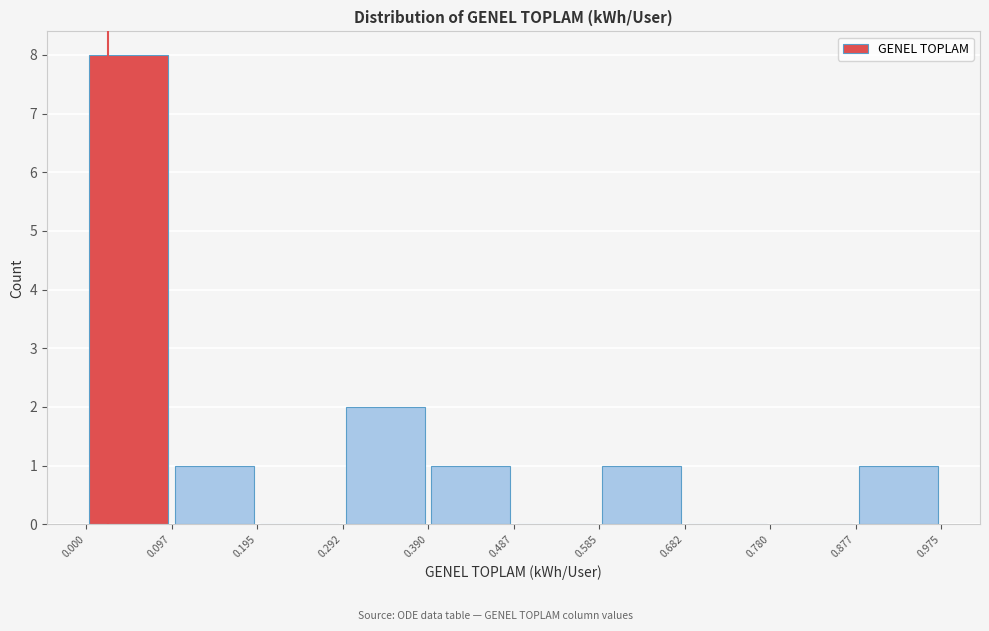

Reading left to right, transcribe this chart: for each bar, give the range it covers on the x-axis and its height. The values are not printed on the chart, so give them approximately, as read against the axis.

0.000 to 0.097: 8
0.097 to 0.195: 1
0.195 to 0.292: 0
0.292 to 0.390: 2
0.390 to 0.487: 1
0.487 to 0.585: 0
0.585 to 0.682: 1
0.682 to 0.780: 0
0.780 to 0.877: 0
0.877 to 0.975: 1